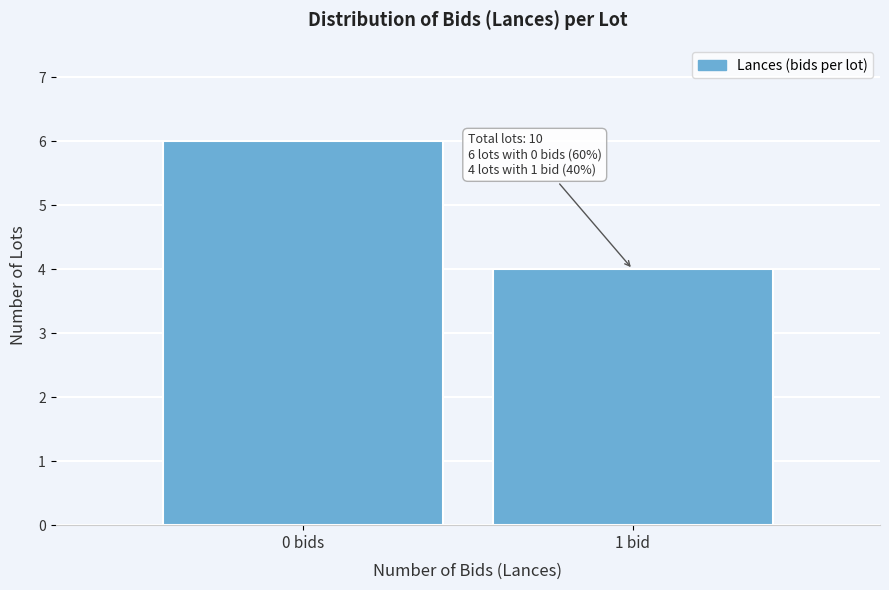

Reading left to right, what are all the values shown in this chart?

6	4